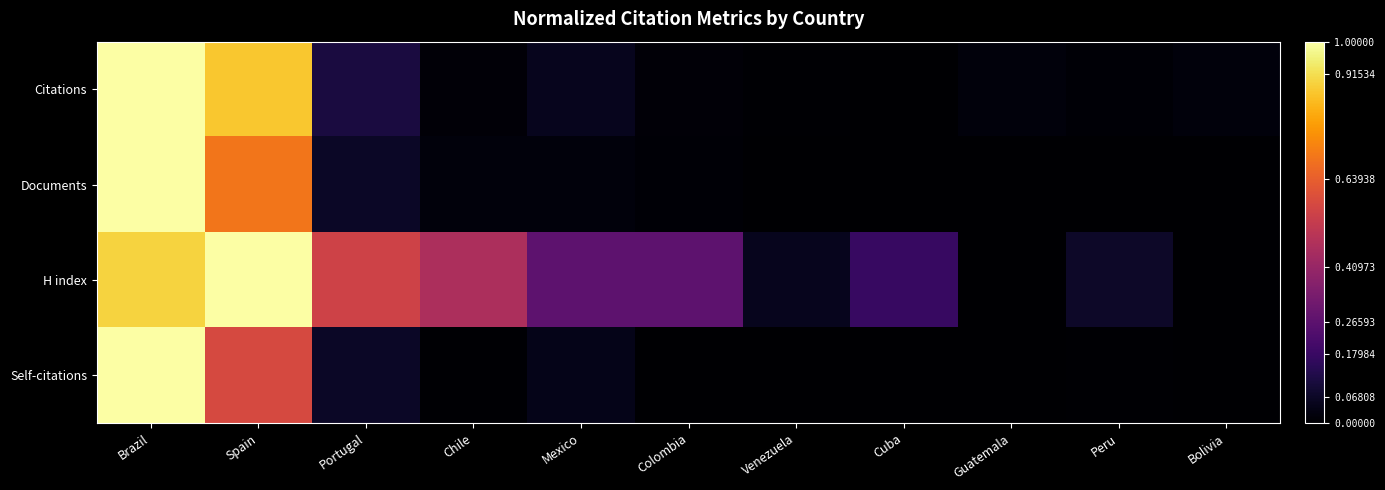

Which series has the largest total across all categories?

H index